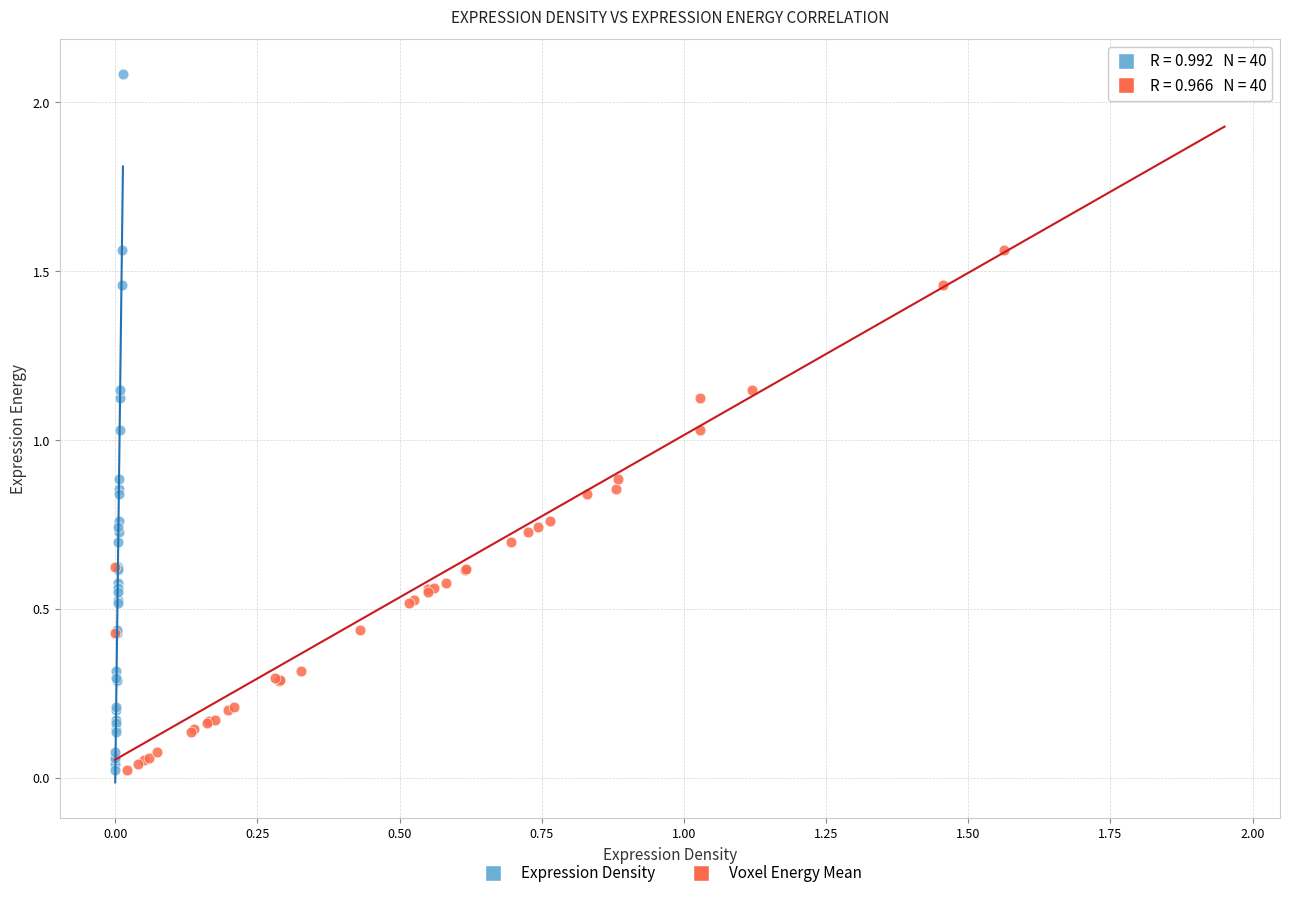

What are all the series names shown in the legend?

Expression Density, Voxel Energy Mean